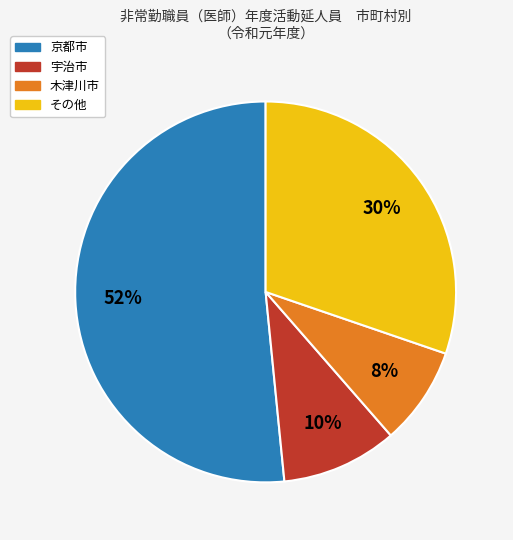

Is there a majority slice in this chart?

Yes